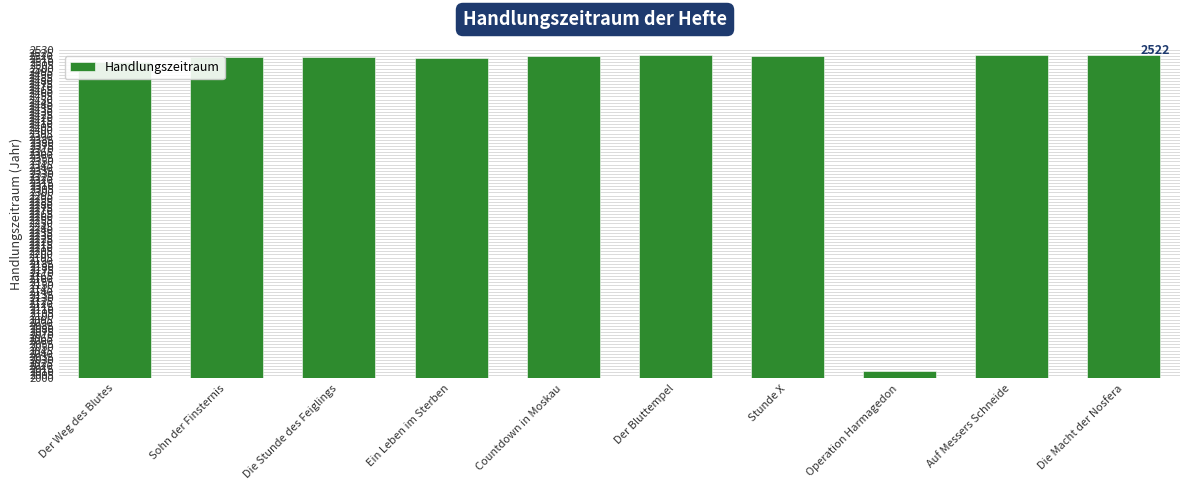

Is it true that the value at Auf Messers Schneide is 3360?

False